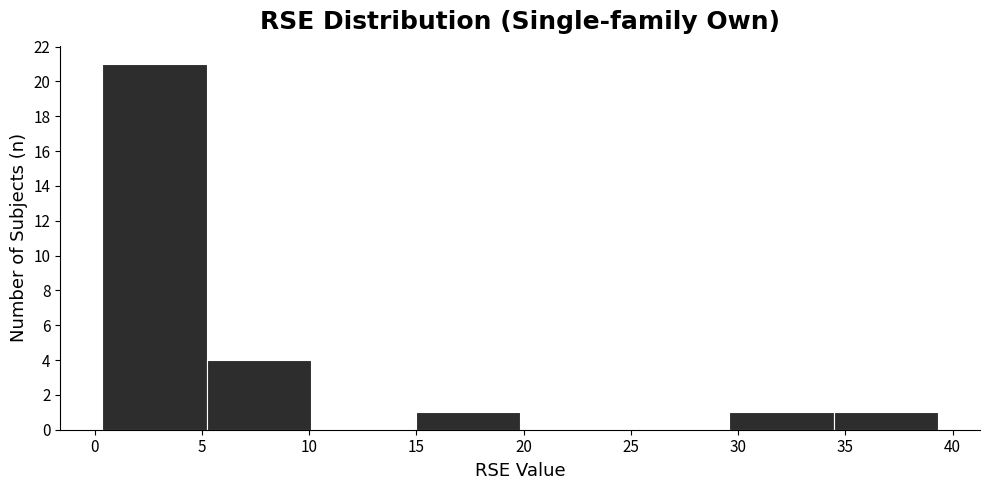

Over which range of the x-axis is the bar tallest?

0.5 to 5.0